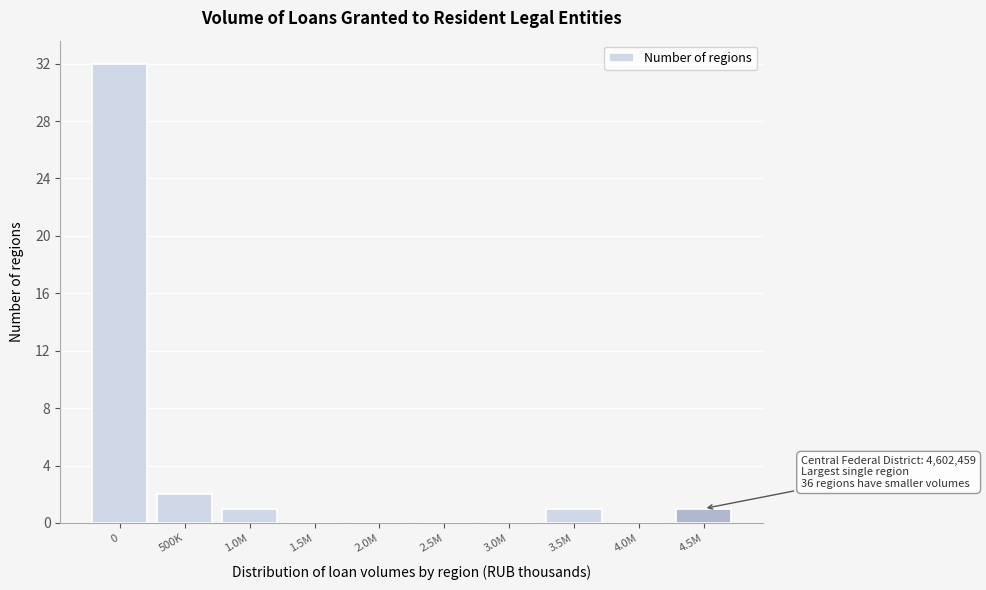

Reading left to right, what are all the values shown in this chart?

0=32	500K=2	1.0M=1	1.5M=0	2.0M=0	2.5M=0	3.0M=0	3.5M=1	4.0M=0	4.5M=1